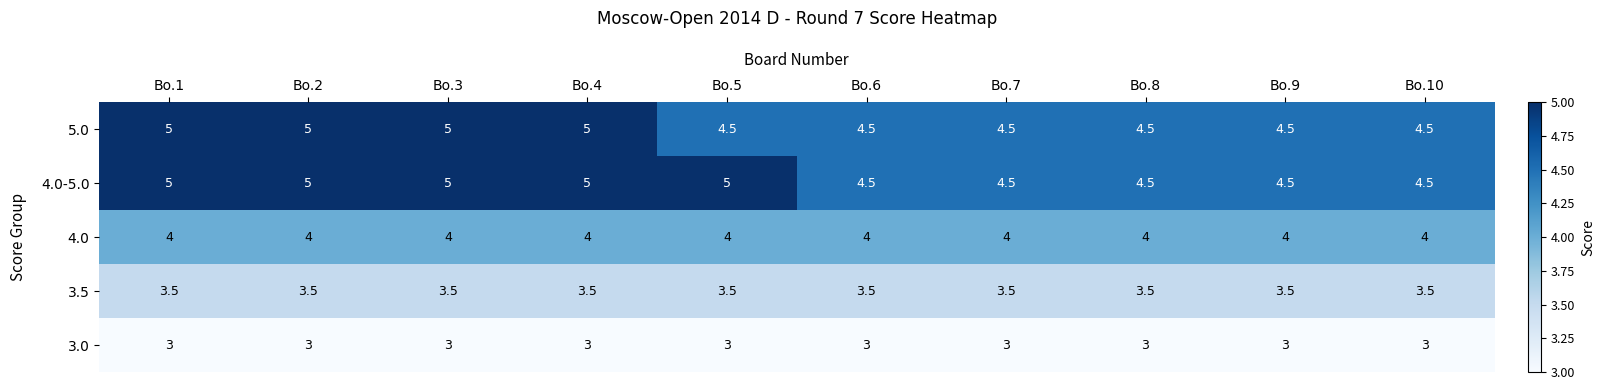

What is the total value across all series at Bo.10?

19.5